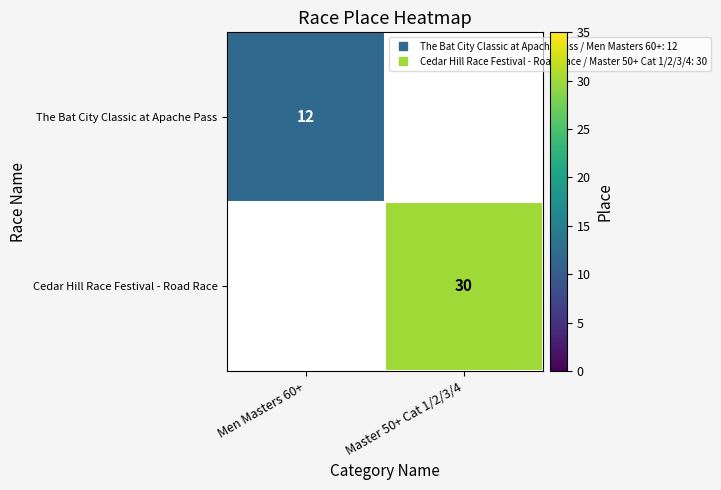

Which label corresponds to the smallest value in the chart?

Men Masters 60+